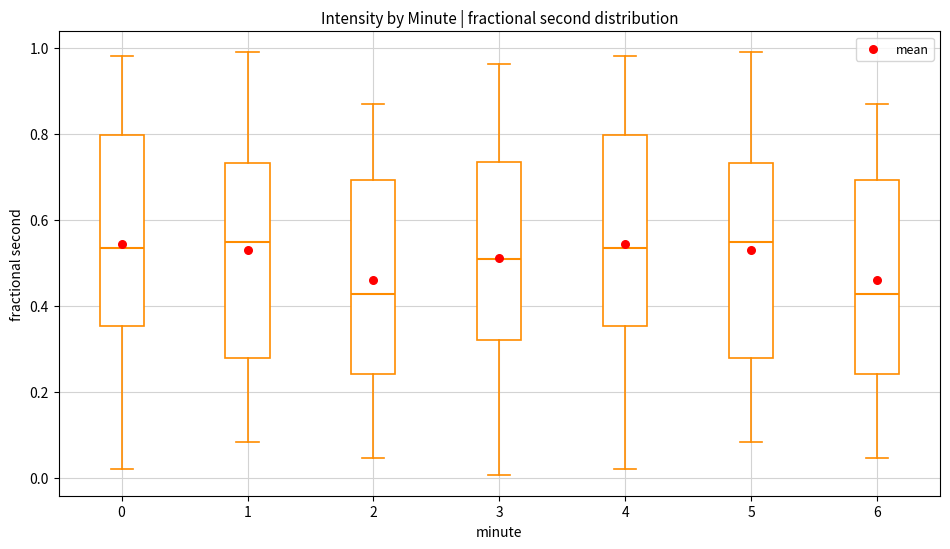

Reading left to right, transcribe this box plot: for each box, give where its median line is, the range the box spans, and where its two whiskers end, as read against the y-axis. The values are not printed on the chart, so give them approximately, as read against the axis.

0: median 0.54, box 0.36 to 0.80, whiskers 0.02 to 0.98
1: median 0.54, box 0.28 to 0.74, whiskers 0.08 to 0.98
2: median 0.42, box 0.24 to 0.70, whiskers 0.04 to 0.86
3: median 0.50, box 0.32 to 0.74, whiskers 0.00 to 0.96
4: median 0.54, box 0.36 to 0.80, whiskers 0.02 to 0.98
5: median 0.54, box 0.28 to 0.74, whiskers 0.08 to 0.98
6: median 0.42, box 0.24 to 0.70, whiskers 0.04 to 0.86